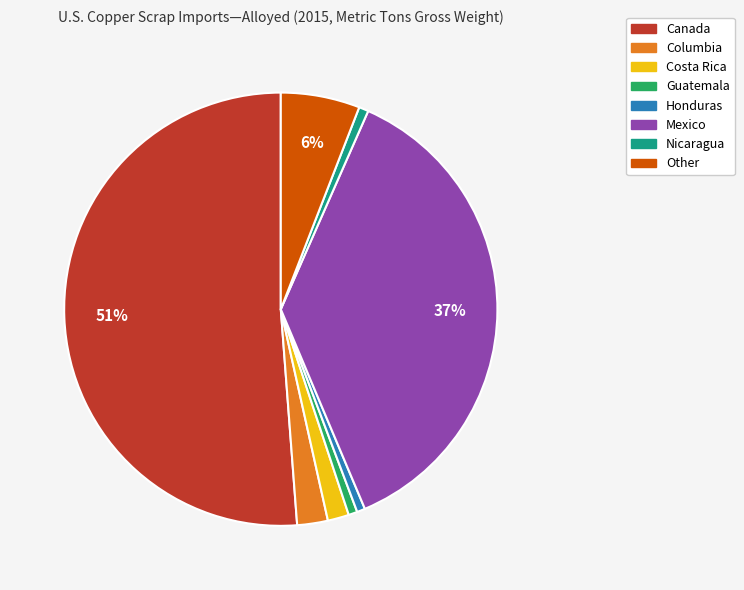

What is the largest slice in the pie chart?

Canada